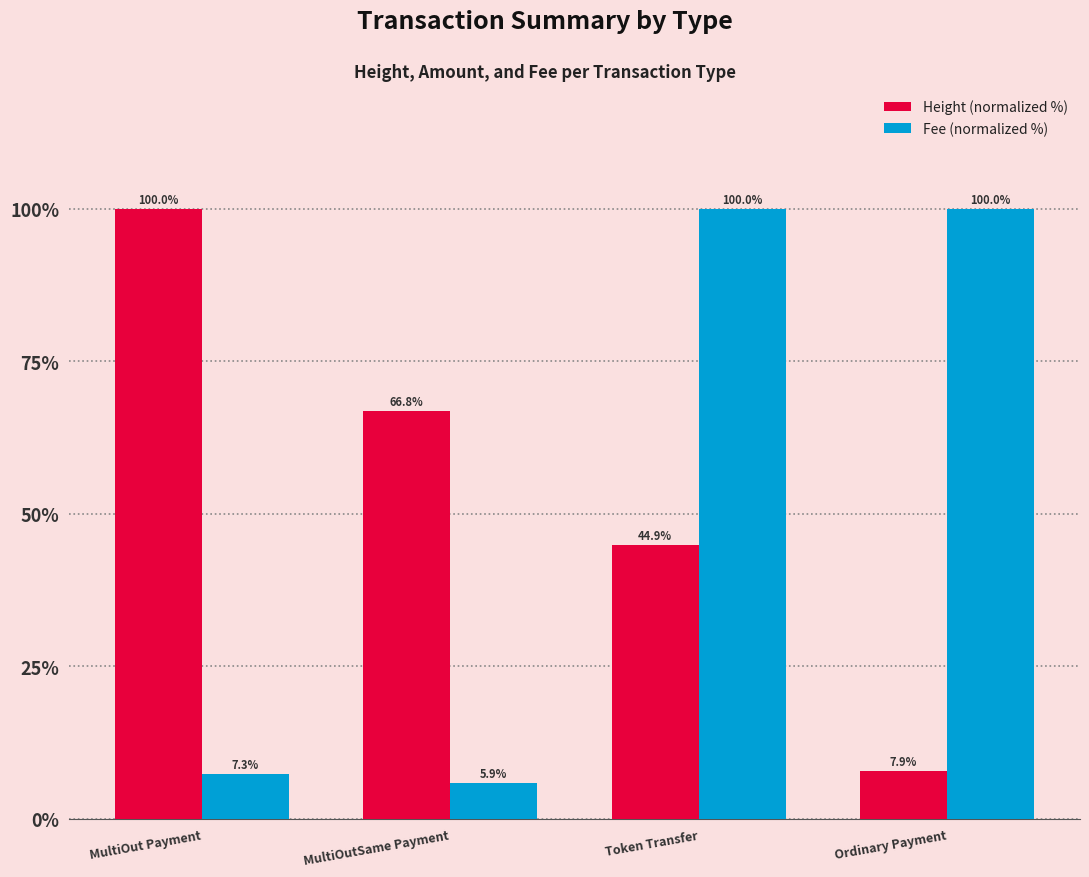

True or false: Fee (normalized %) has a value of 100.0 at Ordinary Payment.

True